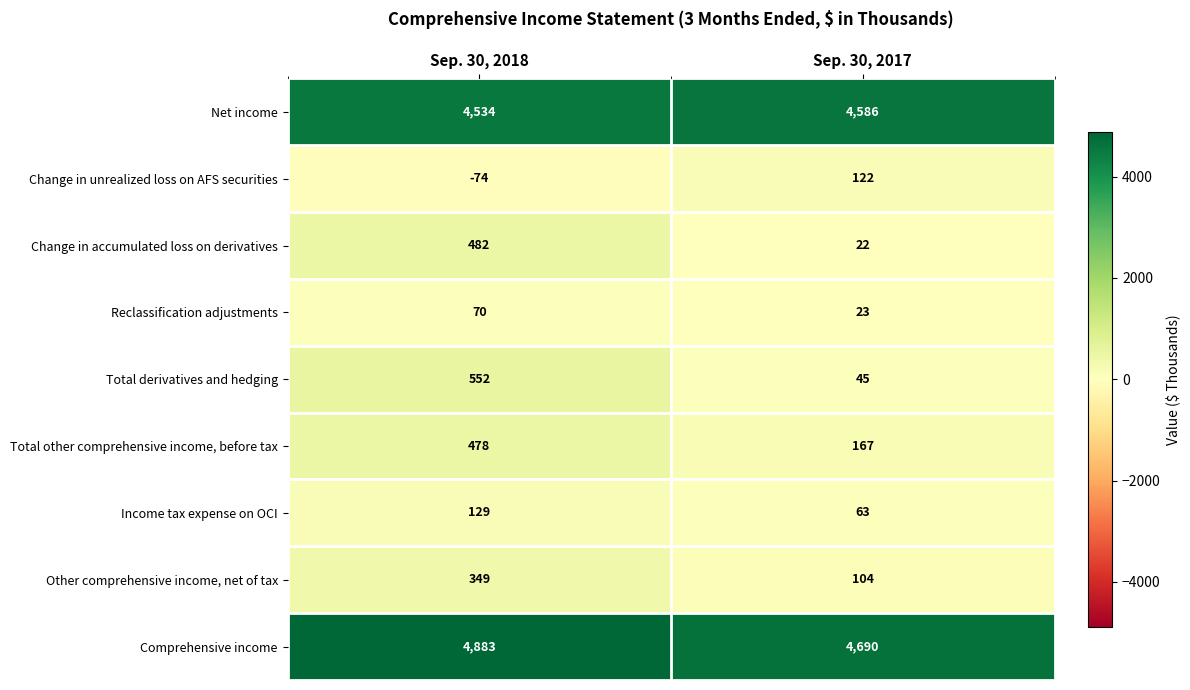

Rank the series by their maximum value, from lowest to highest.

Reclassification adjustments, Change in unrealized loss on AFS securities, Income tax expense on OCI, Other comprehensive income, net of tax, Total other comprehensive income, before tax, Change in accumulated loss on derivatives, Total derivatives and hedging, Net income, Comprehensive income